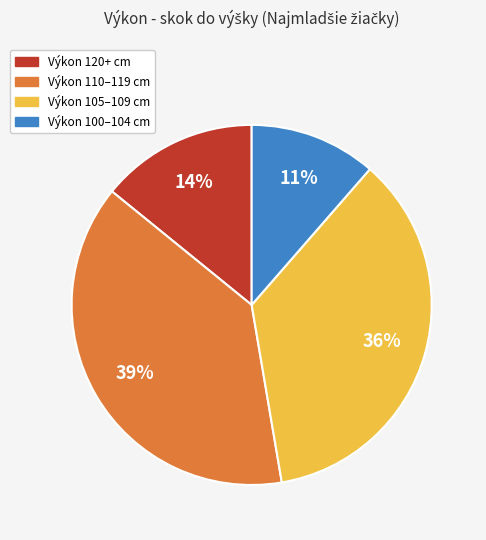

How many slices are in this pie chart?

4